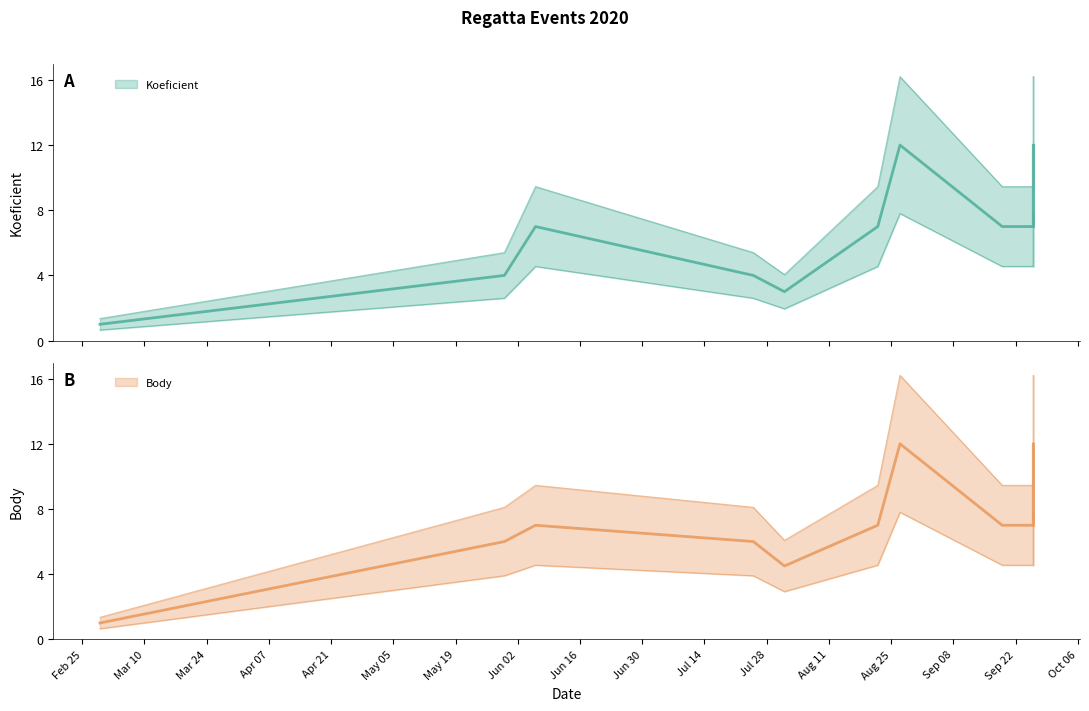

Which series has the largest total across all categories?

Body